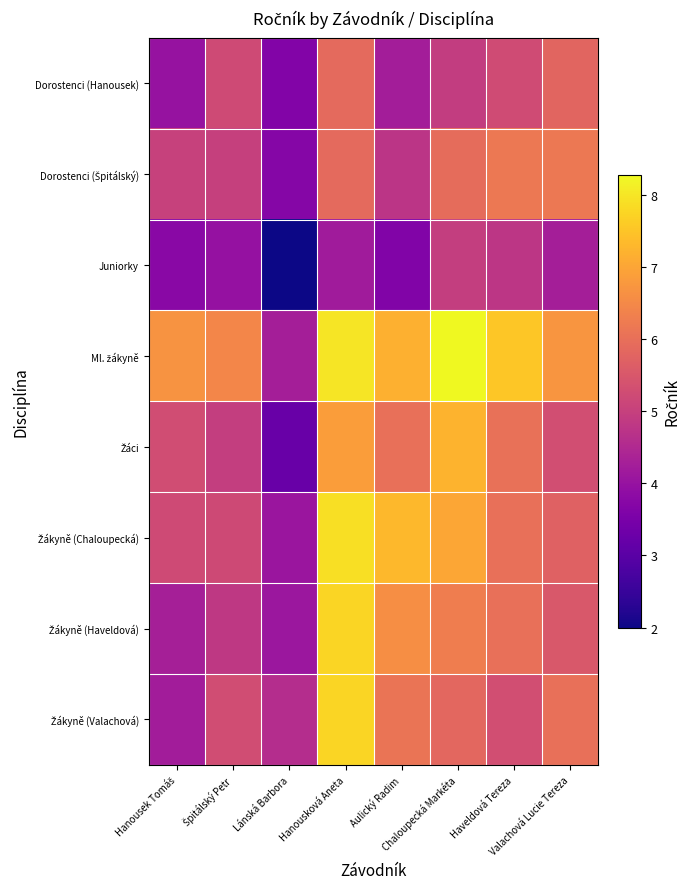

Which series has the largest total across all categories?

Ml. žákyně